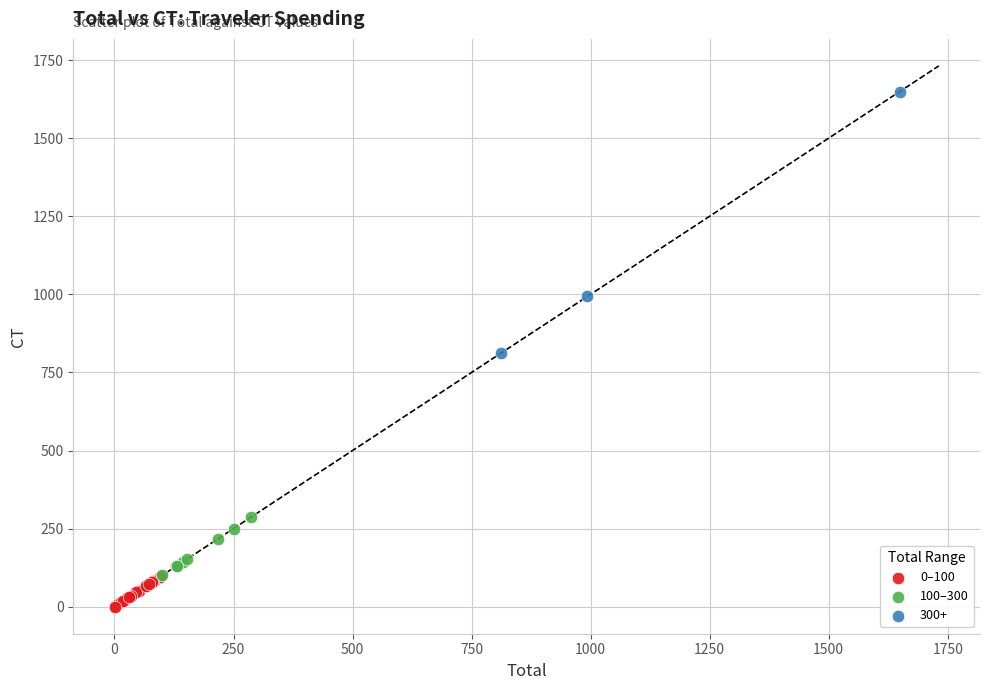

Which series contains the highest Y value?

300+